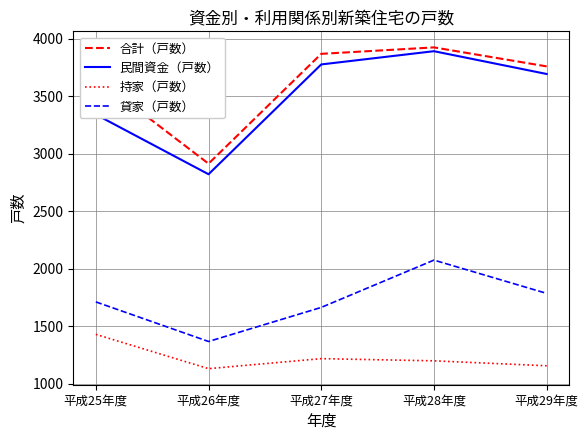

Count the number of categories in the chart.

5